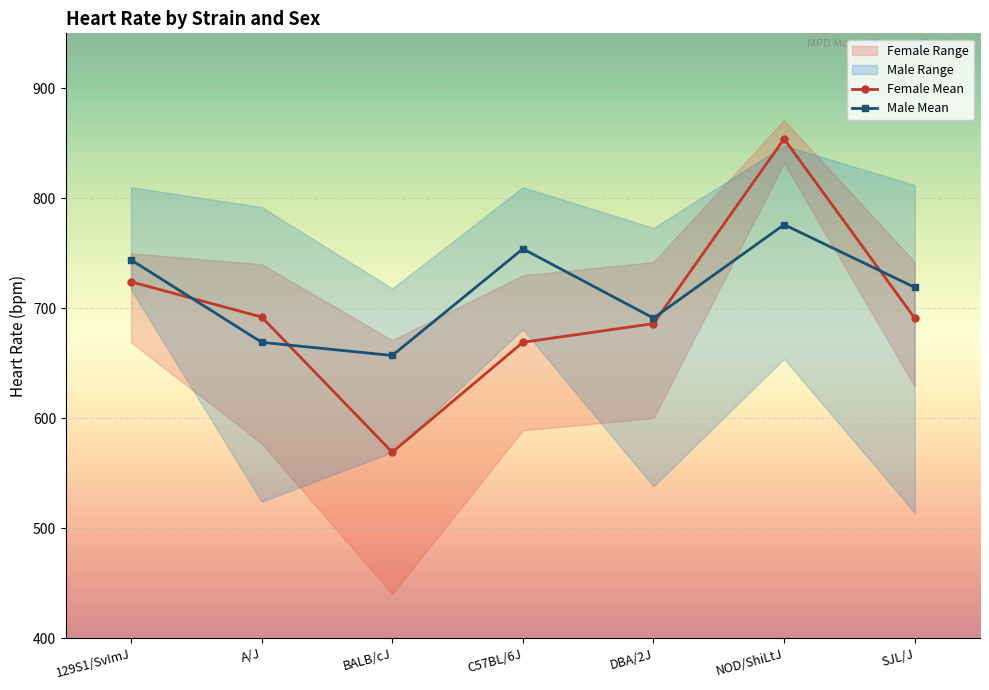

What is the greatest value displayed?

854